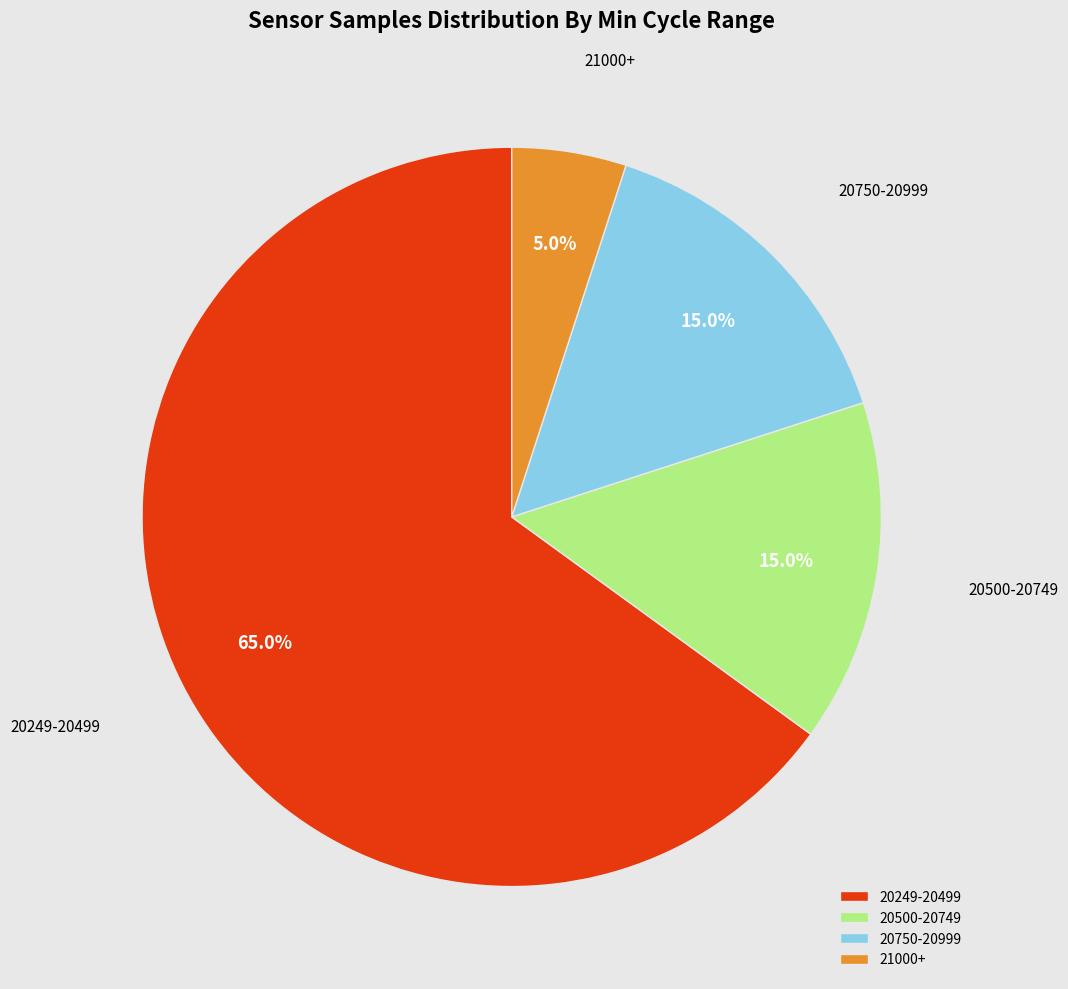

Combined, do 21000+ and 20500-20749 account for over 50%?

No